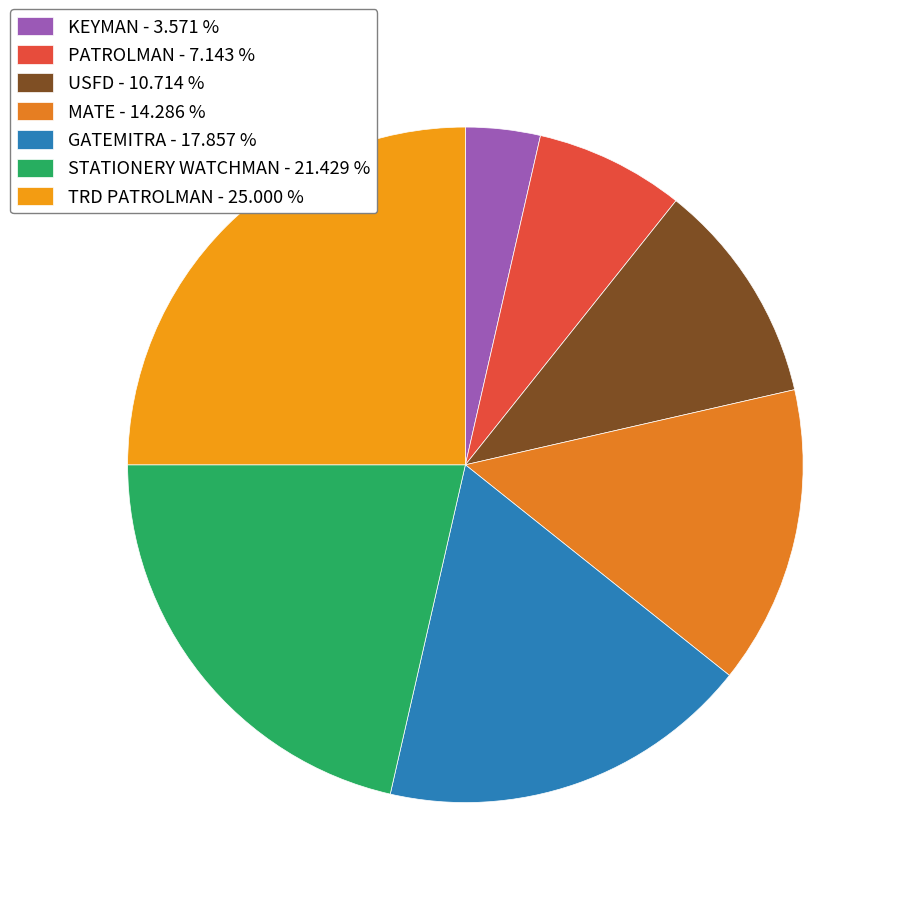

The USFD slice represents 11% of the pie. True or false?

True